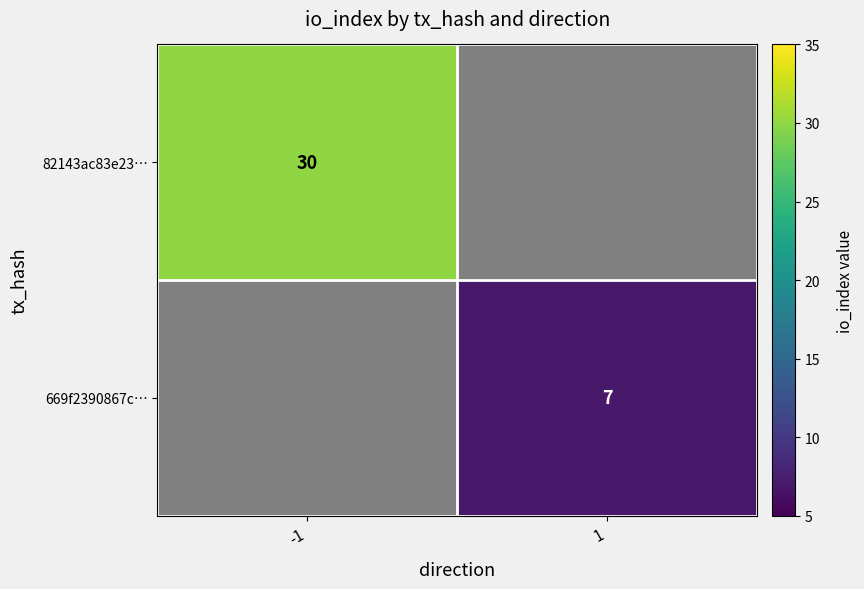

The 669f2390867c… series shows 7 at 1. True or false?

True